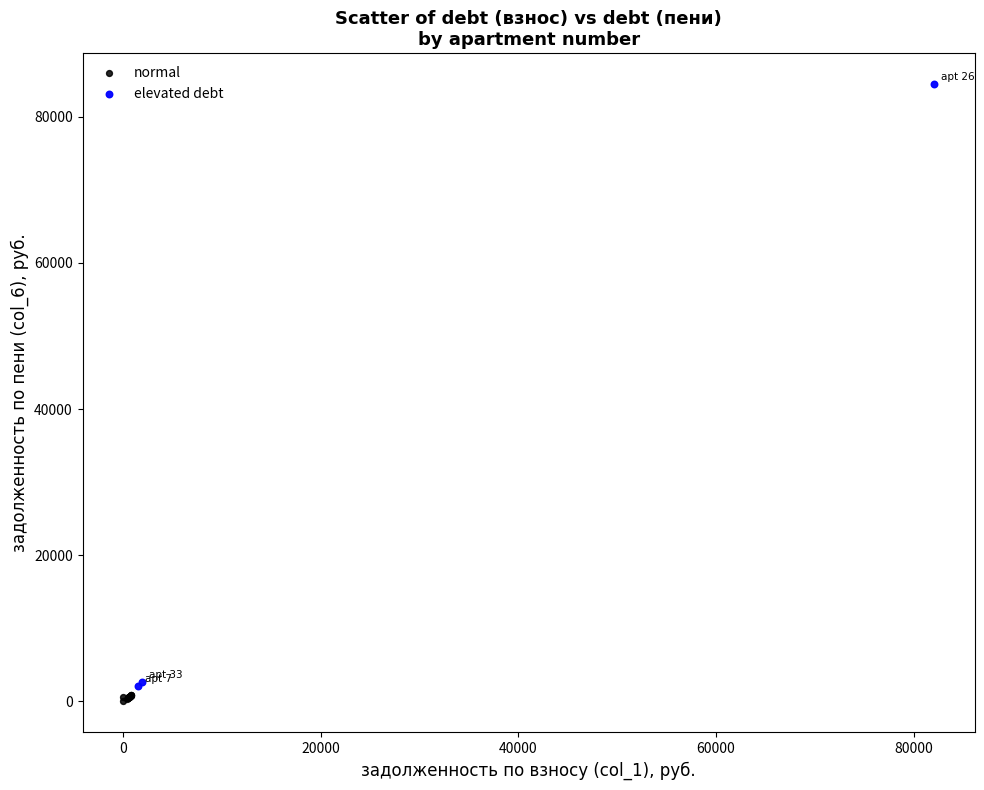

Which series reaches the minimum Y coordinate?

normal